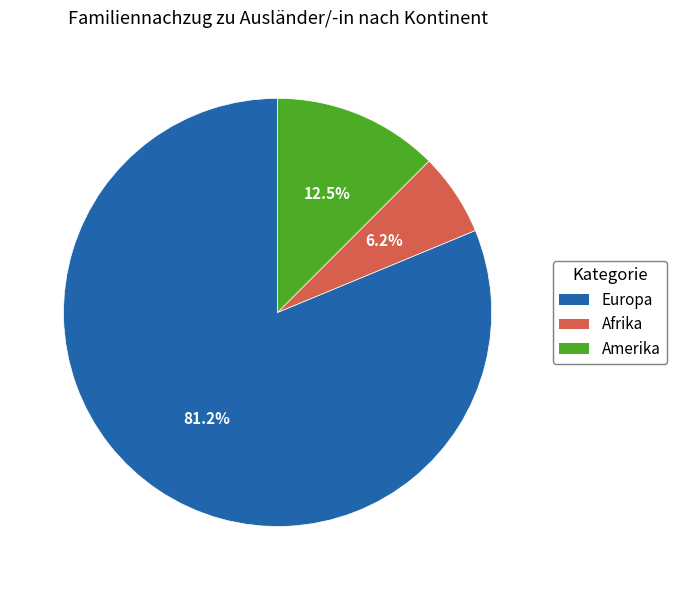

To the nearest percent, what portion does Europa represent?

81%